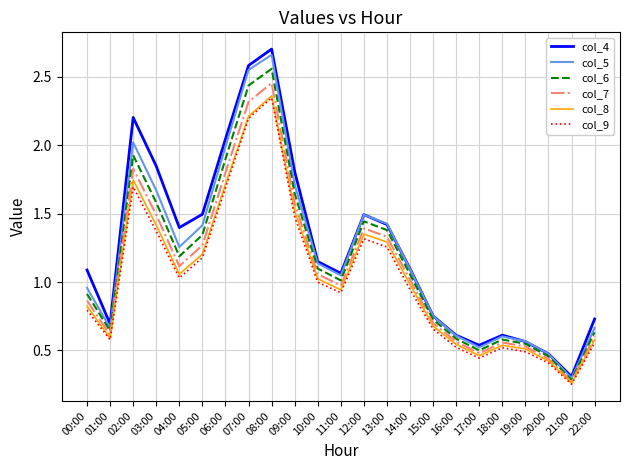

True or false: col_4 has a value of 1.5 at 12:00.

True